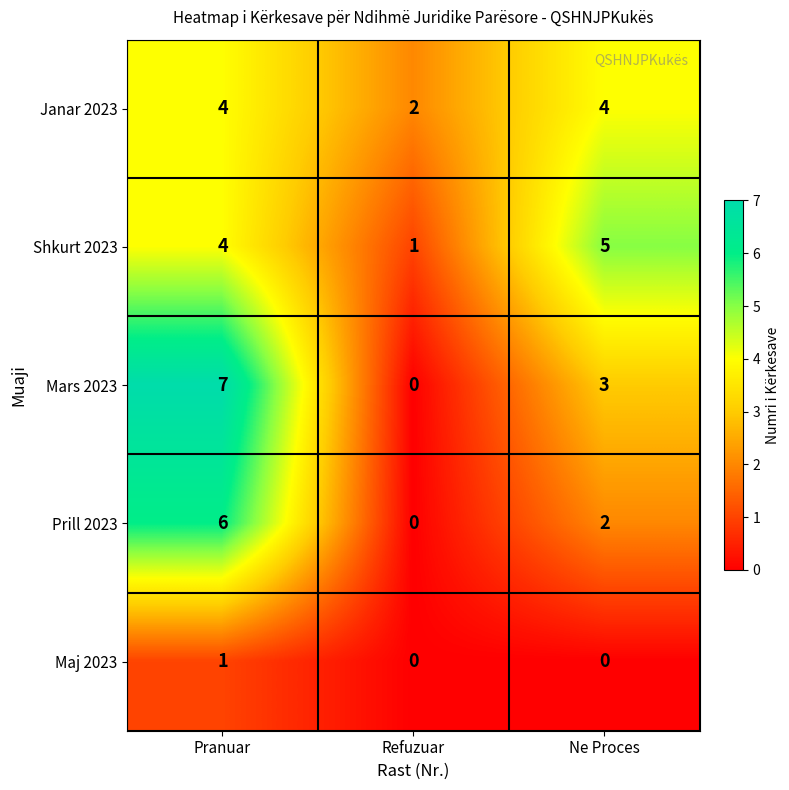

What is the total value across all series at Pranuar?

22